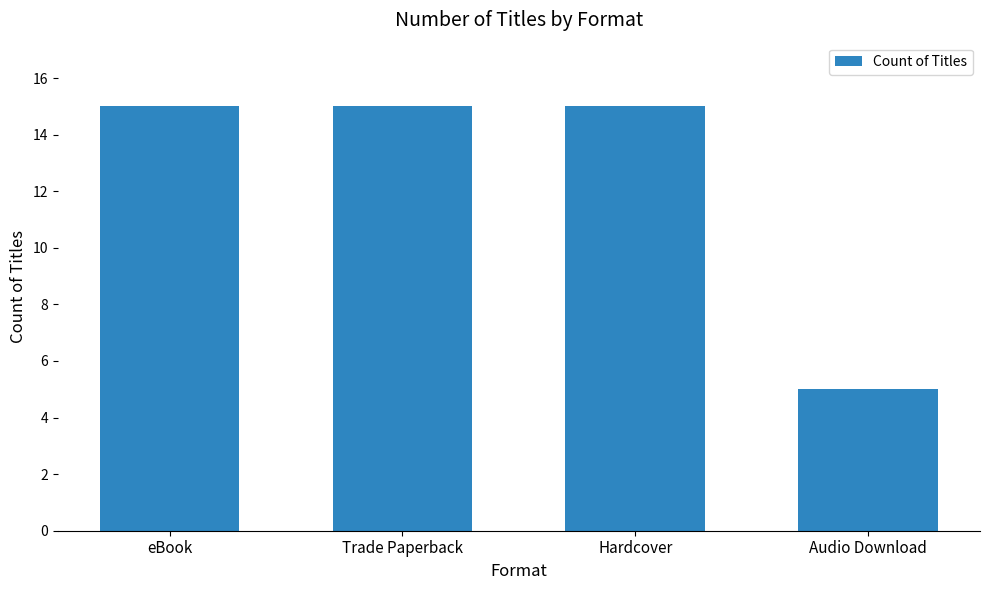

How many values are between 15 and 16?

3